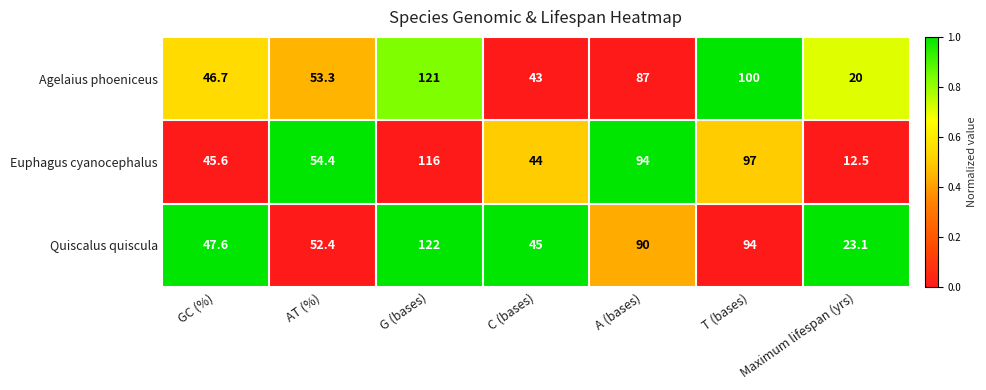

What is the sum of the Agelaius phoeniceus values at A (bases) and C (bases)?

130.0